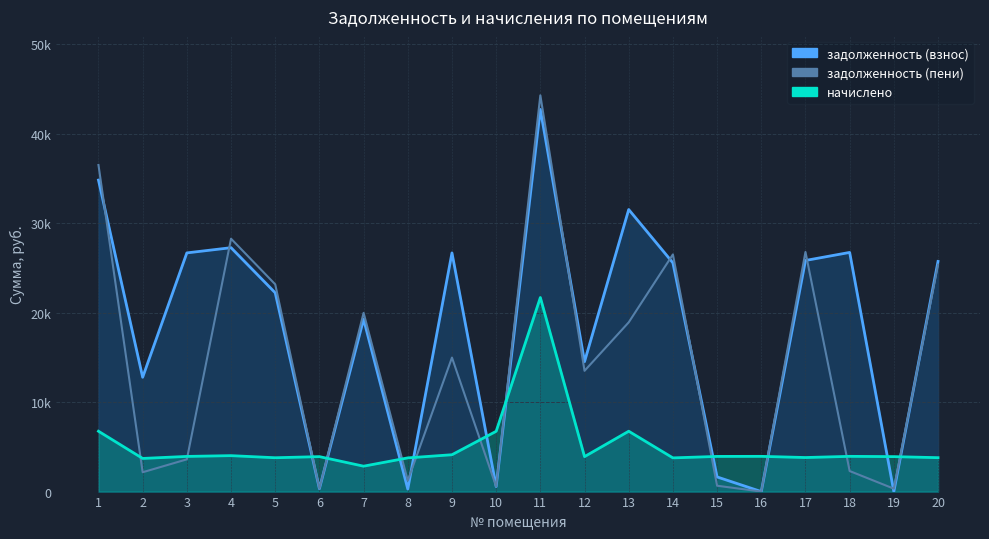

Read the задолженность (взнос) value at 6.

325.6